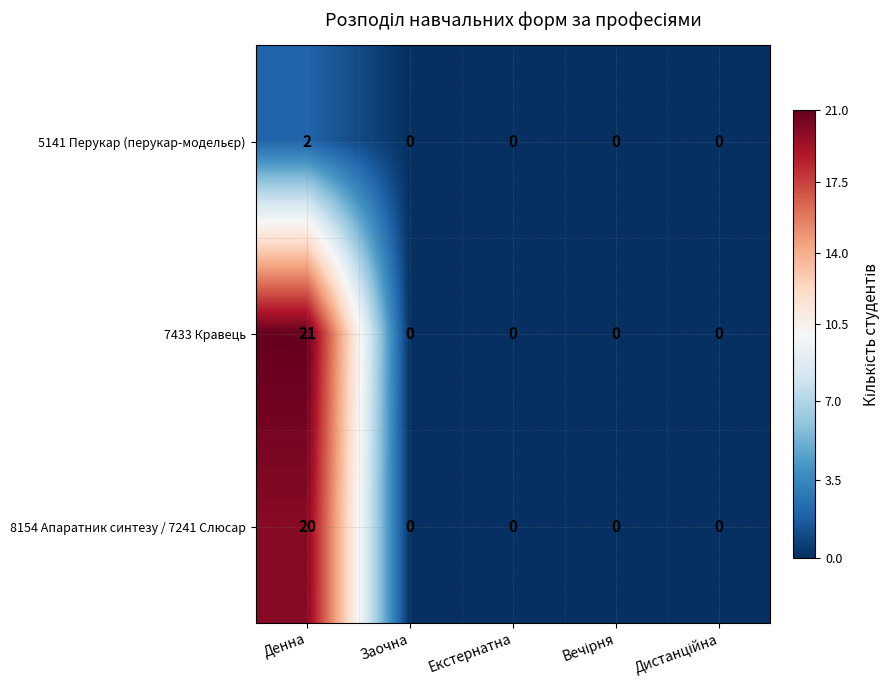

At which category does the chart reach its peak across all series?

Денна